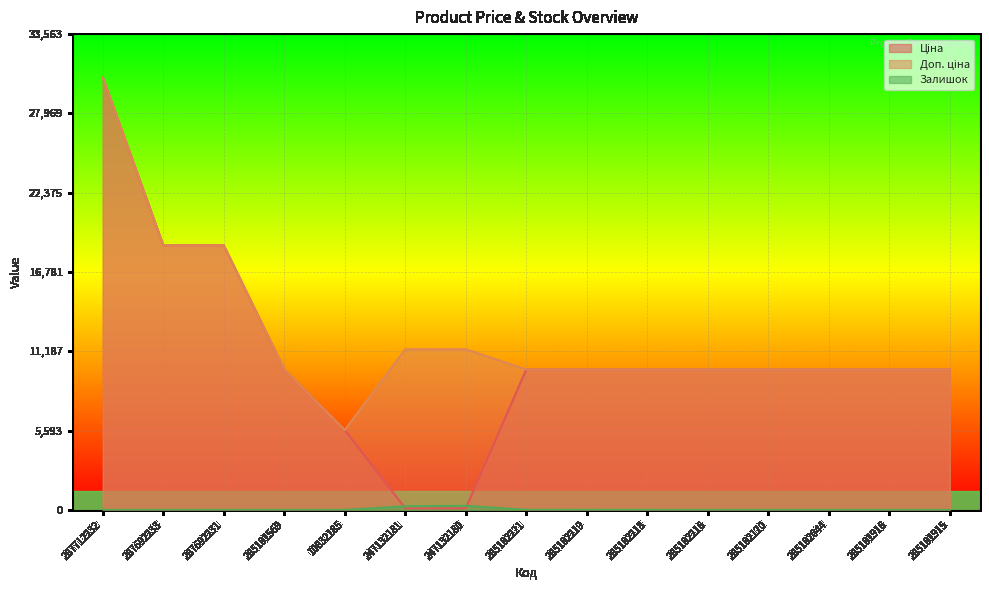

True or false: Доп. ціна and Ціна intersect in this chart.

False